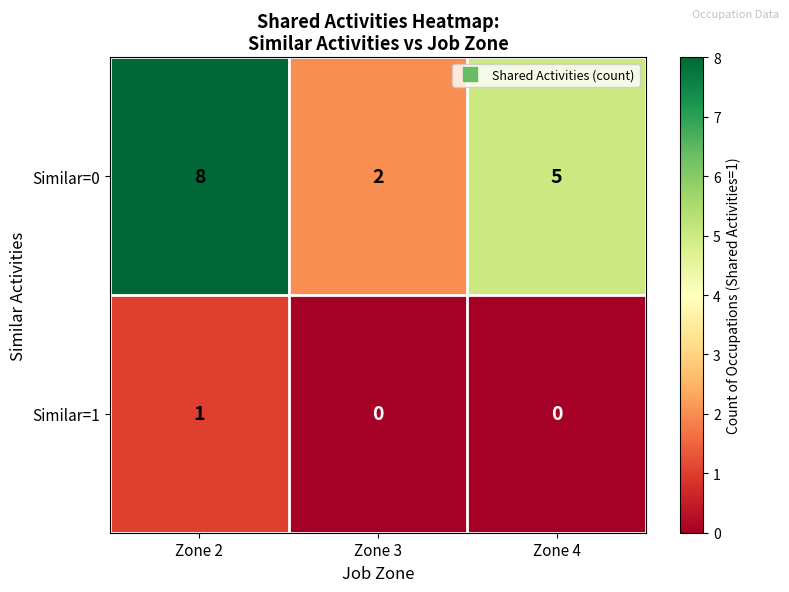

List the series in order of their overall mean, lowest first.

Similar=1, Similar=0